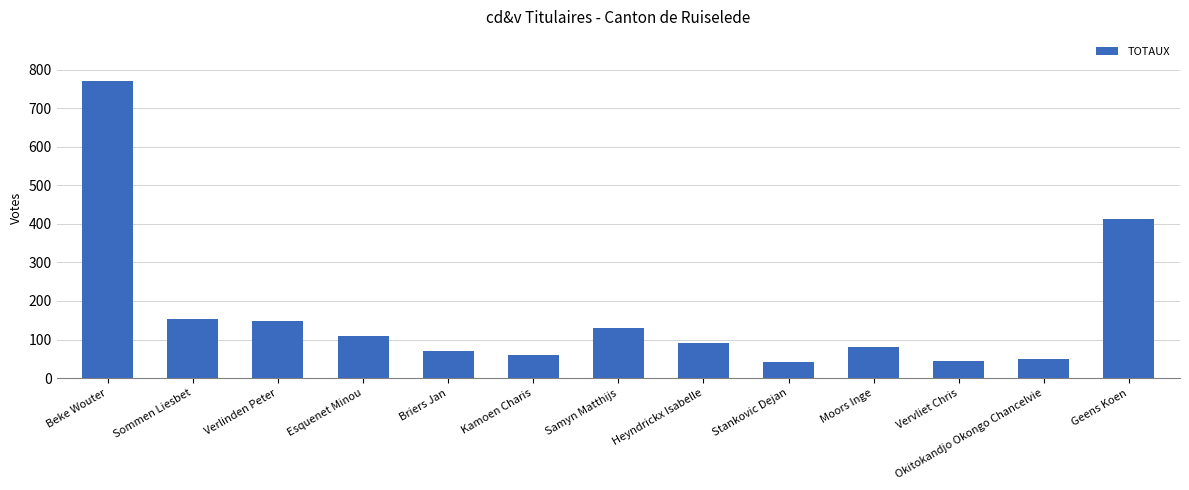

Read the value at Geens Koen.

414